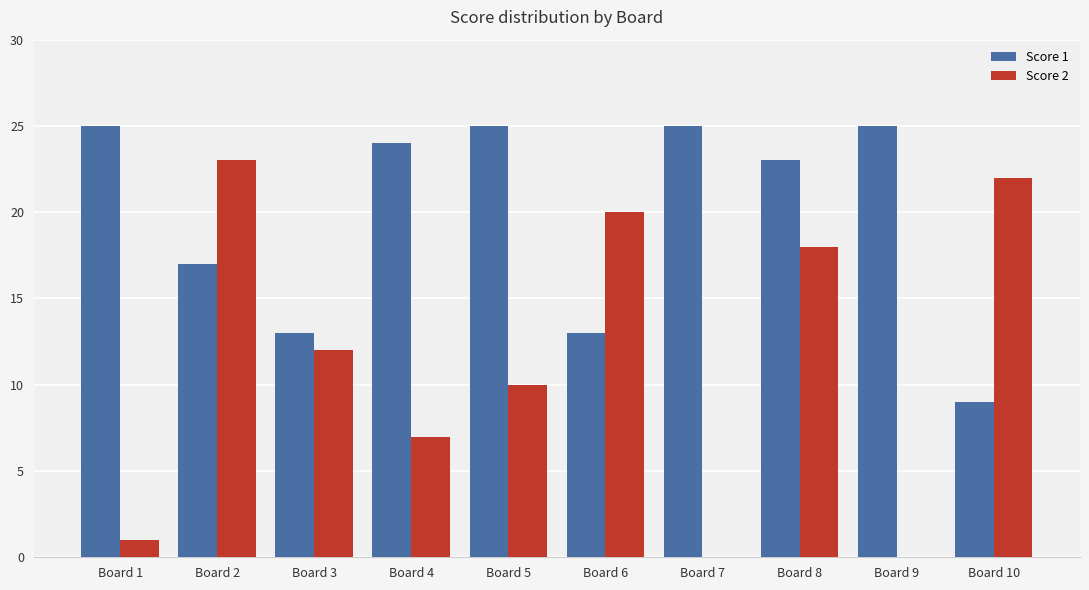

Reading left to right, list all the values displayed in this chart.

Score 1: Board 1=25	Board 2=17	Board 3=13	Board 4=24	Board 5=25	Board 6=13	Board 7=25	Board 8=23	Board 9=25	Board 10=9
Score 2: Board 1=1	Board 2=23	Board 3=12	Board 4=7	Board 5=10	Board 6=20	Board 7=0	Board 8=18	Board 9=0	Board 10=22